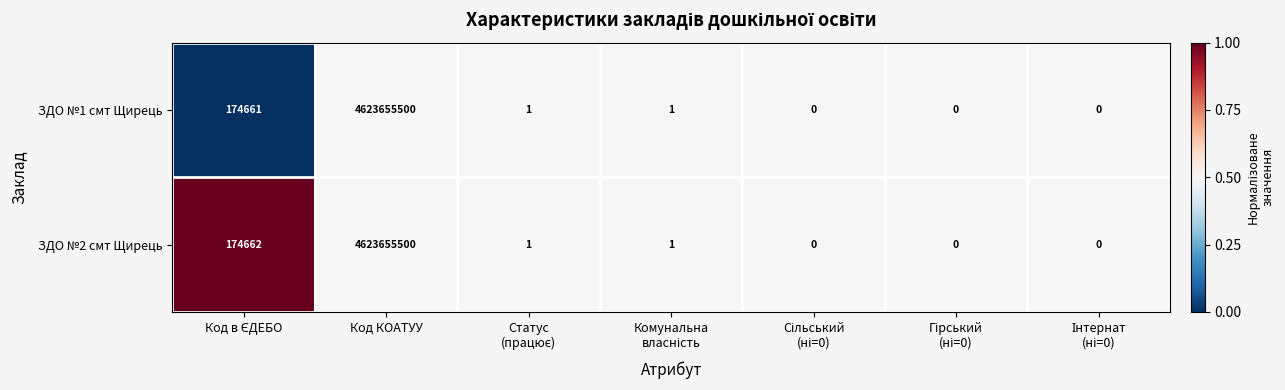

Which category has the highest value in the ЗДО №2 смт Щирець series?

Код КОАТУУ